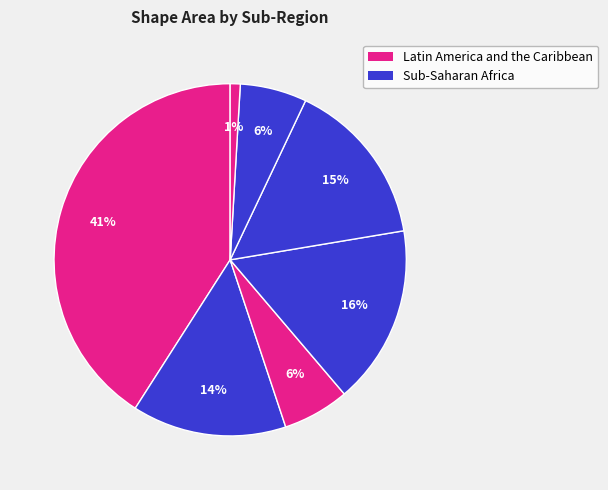

How many slices are in this pie chart?

7